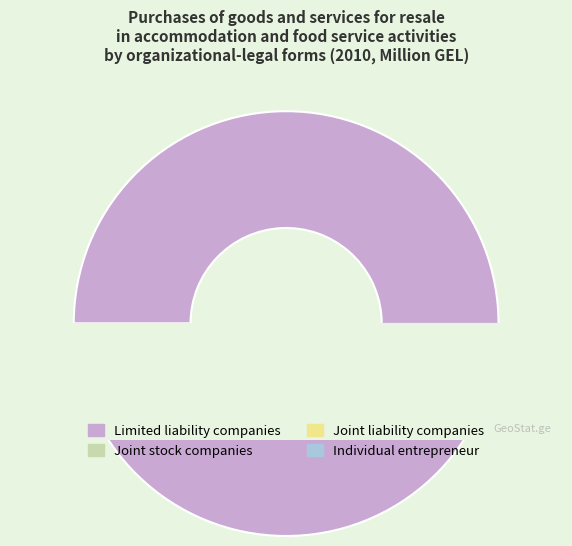

What percentage is NOT represented by Joint liability companies?

100.0%